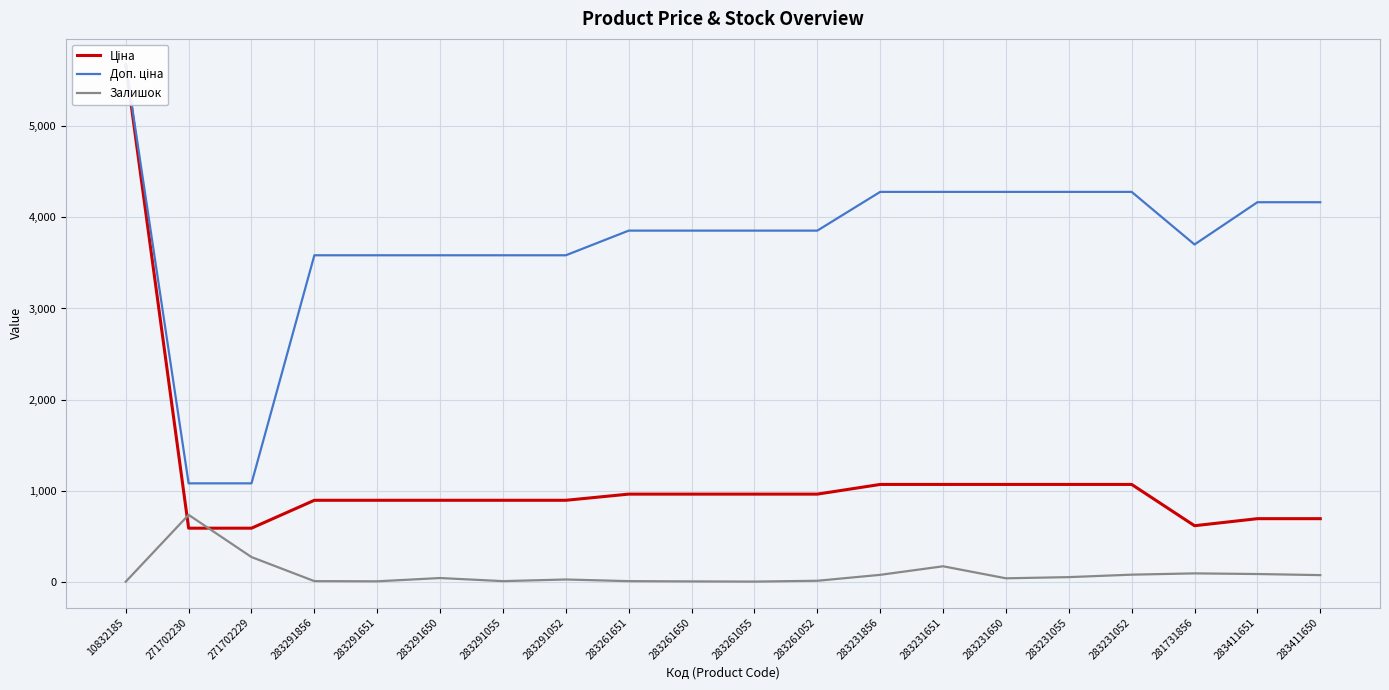

How many interior local peaks does the Залишок series have?

5